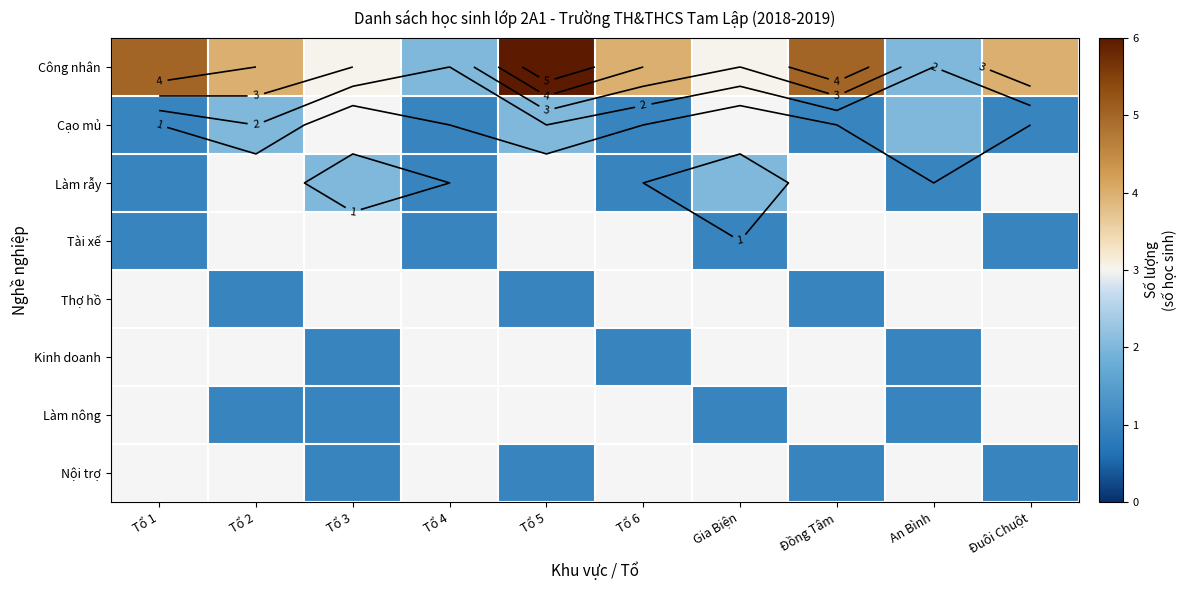

List the series in order of their peak value, lowest first.

Tài xế, Thợ hồ, Kinh doanh, Làm nông, Nội trợ, Cạo mủ, Làm rẫy, Công nhân